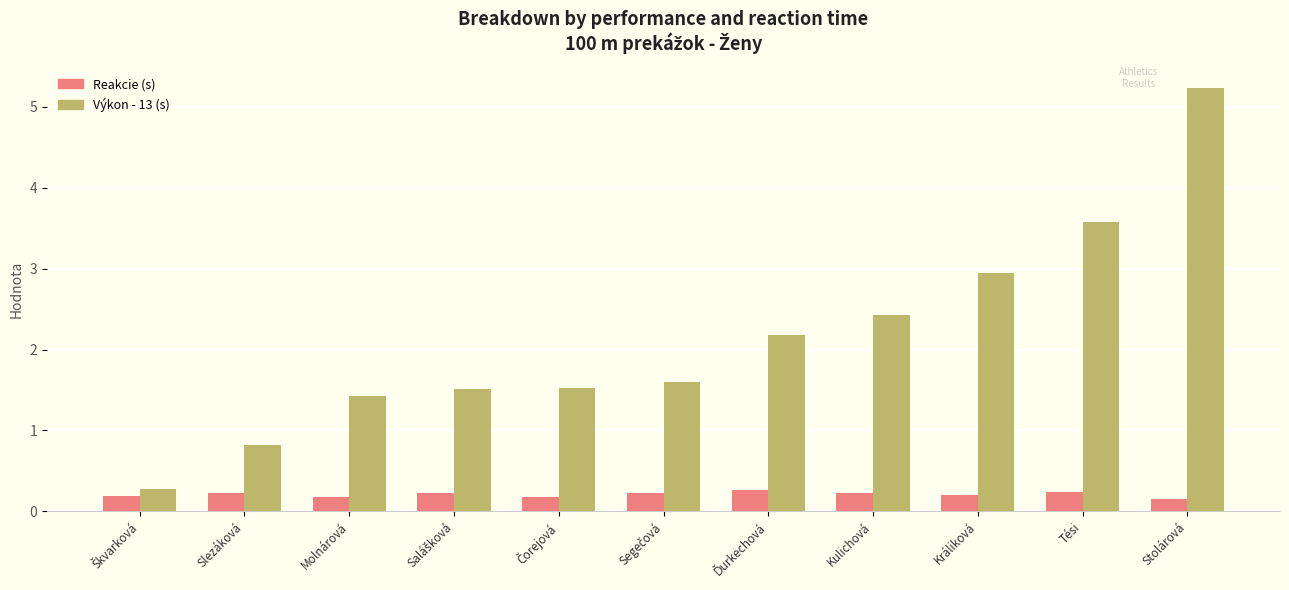

What position from the left is Tési?

10